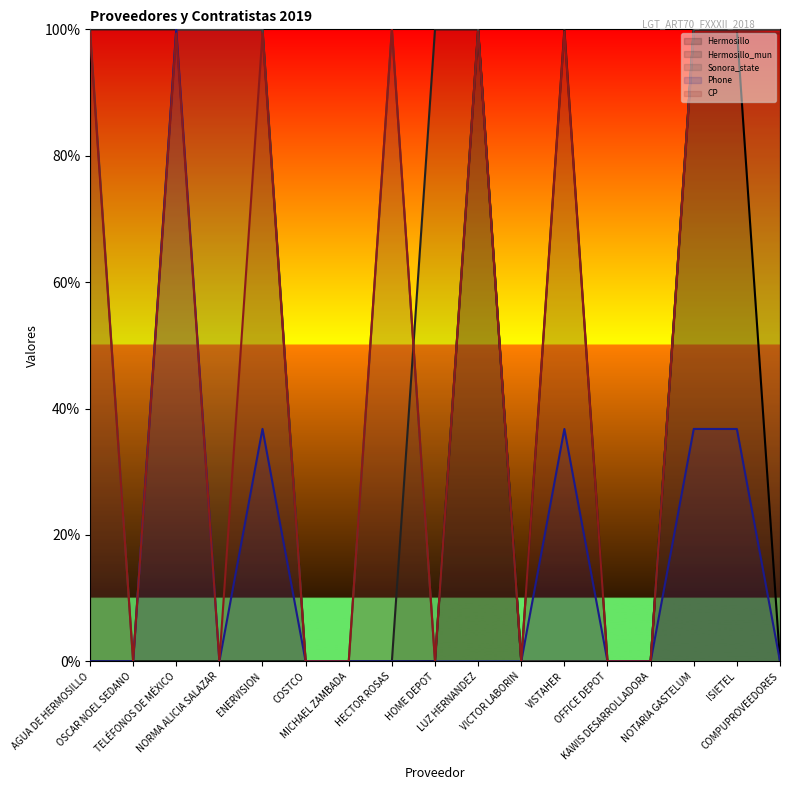

How many lines are shown in the chart?

5